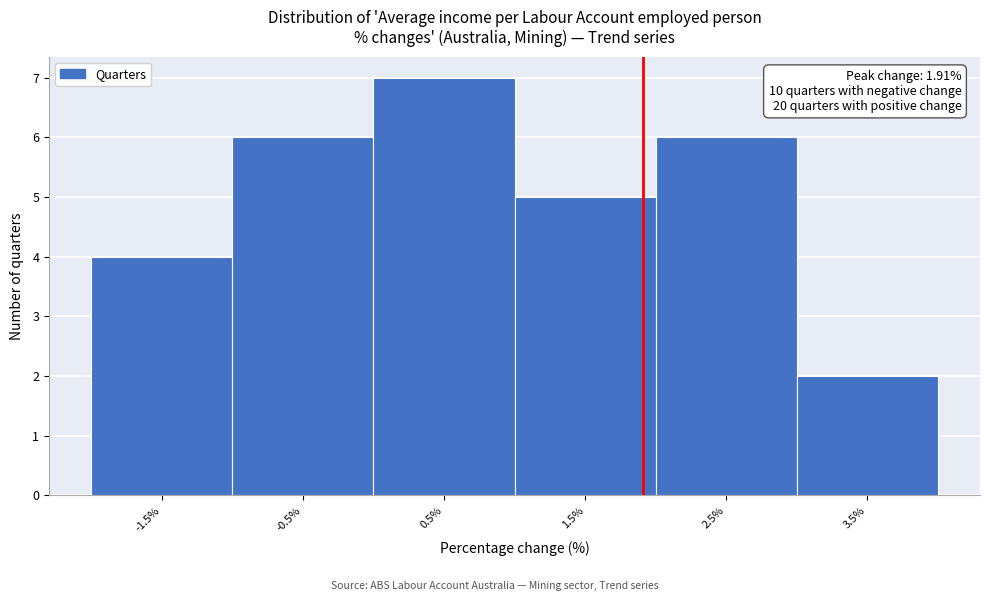

Which range on the x-axis has the tallest bar?

0 to 1